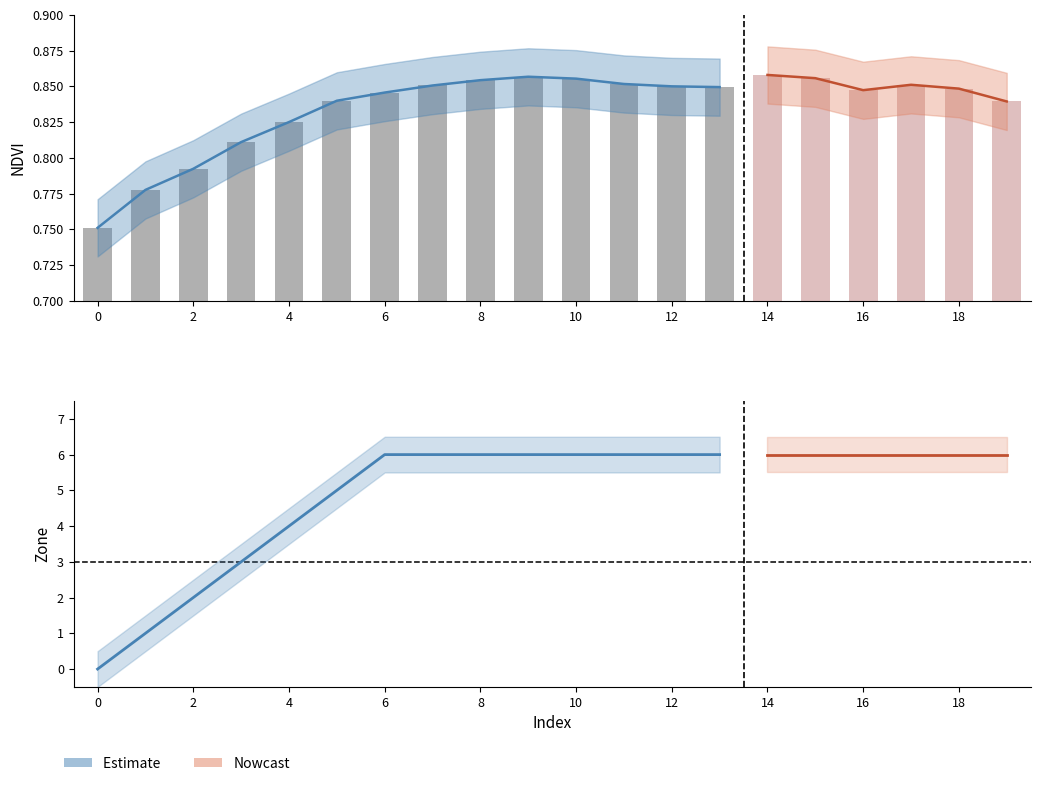

What is the average value of the Zone series?

5.0